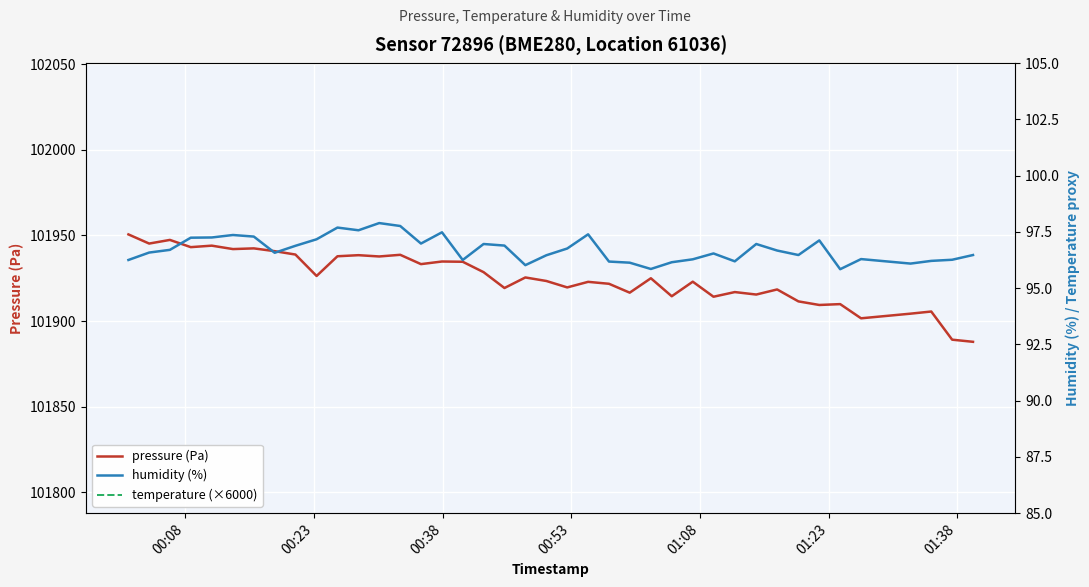

What is the highest value of the pressure (Pa) series?

101950.6